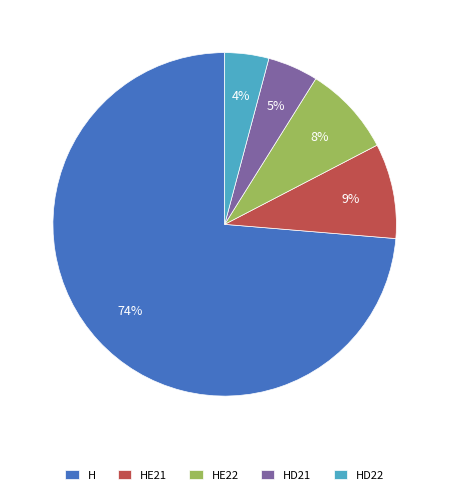

How many slices are in this pie chart?

5